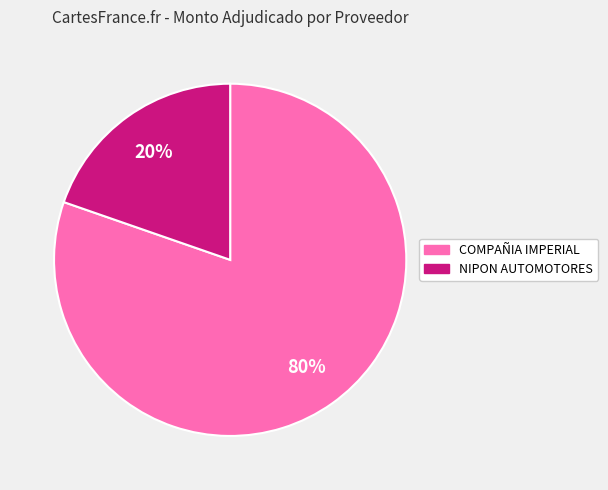

To the nearest percent, what is the average slice percentage?

50%